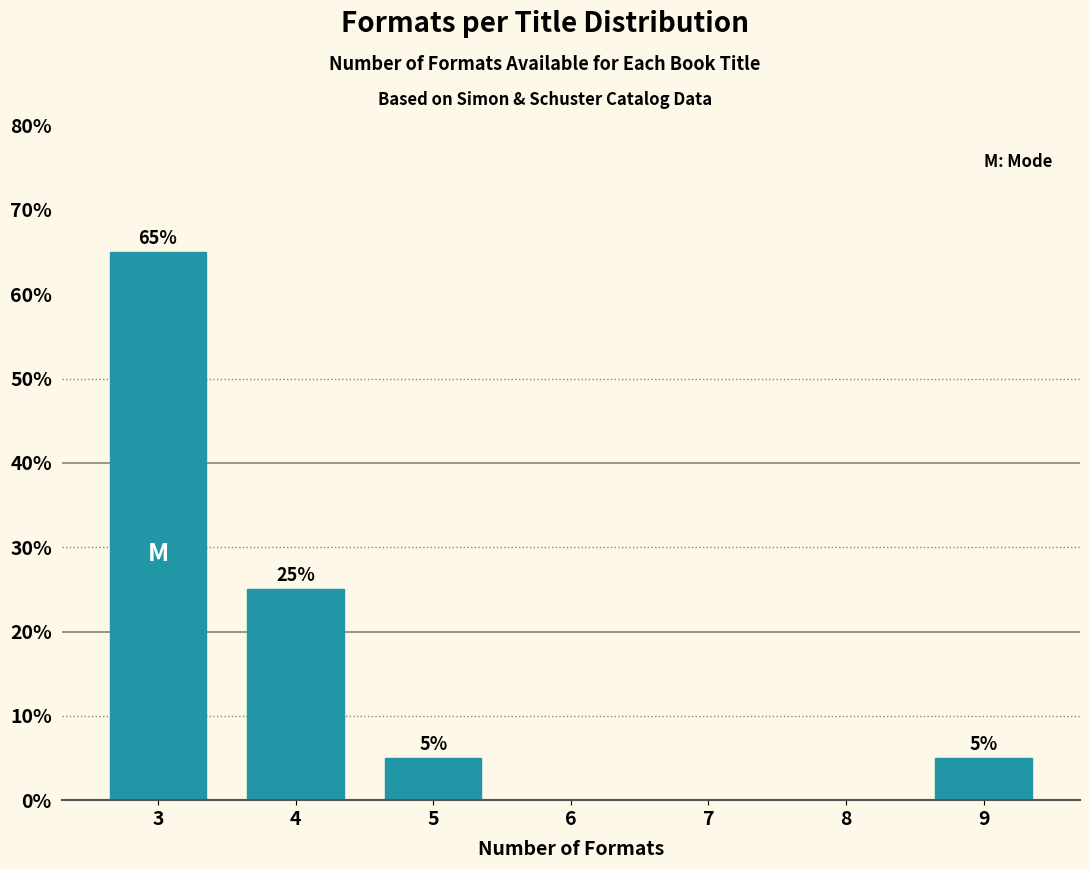

Reading left to right, transcribe all the data shown in this chart.

65	25	5	5